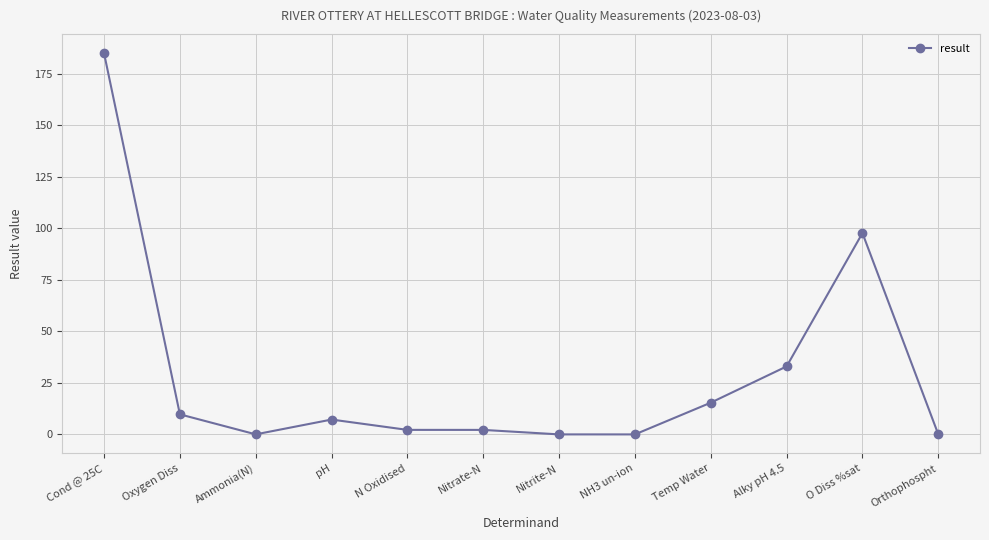

Count the number of data series in this chart.

1